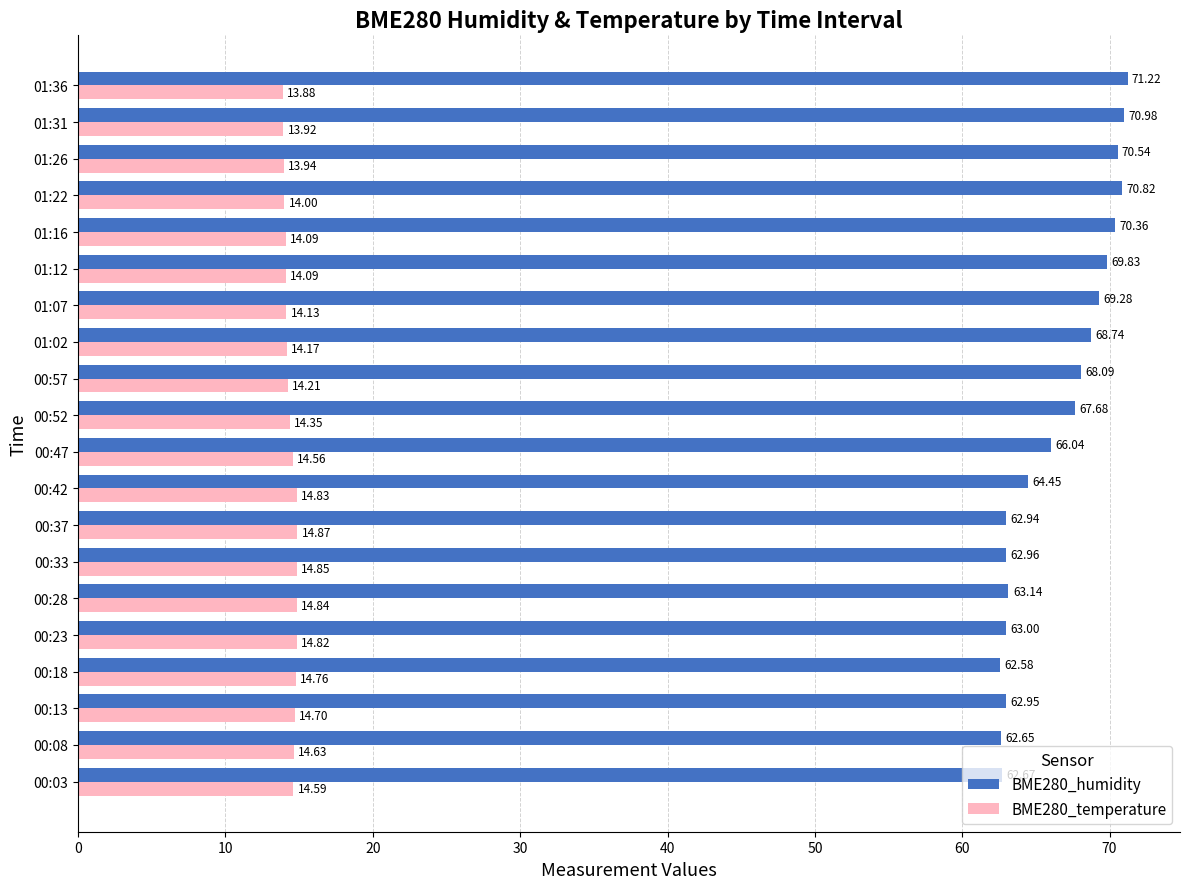

How many data points in BME280_humidity are above 67?

10